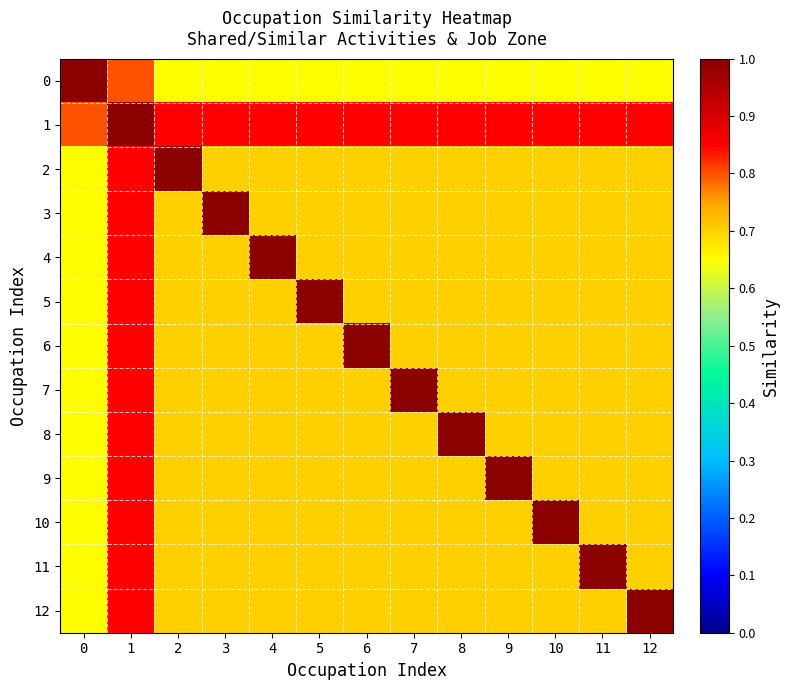

Reading left to right, list all the values displayed in this chart.

0: 0=1.0	1=0.8	2=0.7	3=0.7	4=0.7	5=0.7	6=0.7	7=0.7	8=0.7	9=0.7	10=0.7	11=0.7	12=0.7
1: 0=0.8	1=1.0	2=0.9	3=0.9	4=0.9	5=0.9	6=0.9	7=0.9	8=0.9	9=0.9	10=0.9	11=0.9	12=0.9
2: 0=0.7	1=0.9	2=1.0	3=0.7	4=0.7	5=0.7	6=0.7	7=0.7	8=0.7	9=0.7	10=0.7	11=0.7	12=0.7
3: 0=0.7	1=0.9	2=0.7	3=1.0	4=0.7	5=0.7	6=0.7	7=0.7	8=0.7	9=0.7	10=0.7	11=0.7	12=0.7
4: 0=0.7	1=0.9	2=0.7	3=0.7	4=1.0	5=0.7	6=0.7	7=0.7	8=0.7	9=0.7	10=0.7	11=0.7	12=0.7
5: 0=0.7	1=0.9	2=0.7	3=0.7	4=0.7	5=1.0	6=0.7	7=0.7	8=0.7	9=0.7	10=0.7	11=0.7	12=0.7
6: 0=0.7	1=0.9	2=0.7	3=0.7	4=0.7	5=0.7	6=1.0	7=0.7	8=0.7	9=0.7	10=0.7	11=0.7	12=0.7
7: 0=0.7	1=0.9	2=0.7	3=0.7	4=0.7	5=0.7	6=0.7	7=1.0	8=0.7	9=0.7	10=0.7	11=0.7	12=0.7
8: 0=0.7	1=0.9	2=0.7	3=0.7	4=0.7	5=0.7	6=0.7	7=0.7	8=1.0	9=0.7	10=0.7	11=0.7	12=0.7
9: 0=0.7	1=0.9	2=0.7	3=0.7	4=0.7	5=0.7	6=0.7	7=0.7	8=0.7	9=1.0	10=0.7	11=0.7	12=0.7
10: 0=0.7	1=0.9	2=0.7	3=0.7	4=0.7	5=0.7	6=0.7	7=0.7	8=0.7	9=0.7	10=1.0	11=0.7	12=0.7
11: 0=0.7	1=0.9	2=0.7	3=0.7	4=0.7	5=0.7	6=0.7	7=0.7	8=0.7	9=0.7	10=0.7	11=1.0	12=0.7
12: 0=0.7	1=0.9	2=0.7	3=0.7	4=0.7	5=0.7	6=0.7	7=0.7	8=0.7	9=0.7	10=0.7	11=0.7	12=1.0